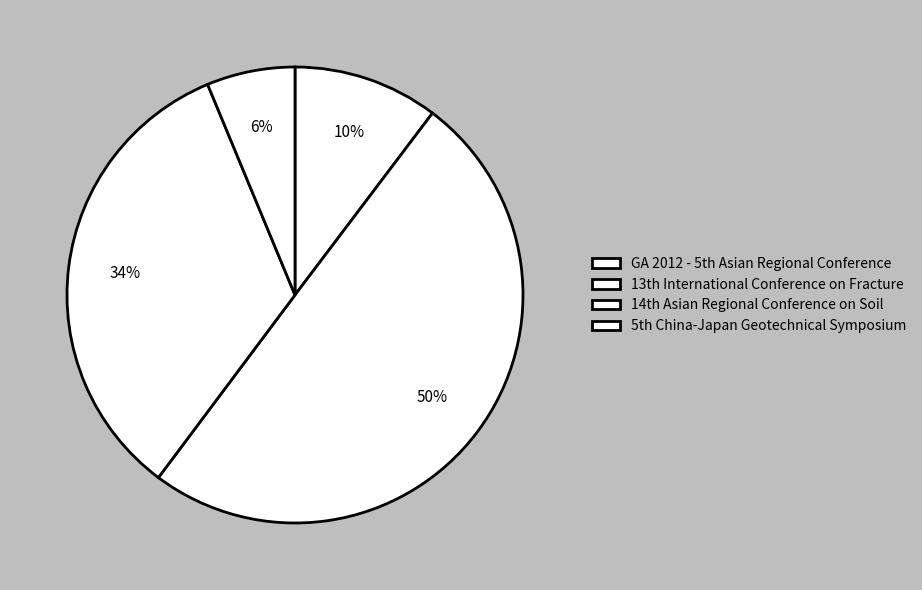

Count the number of slices in the pie.

4